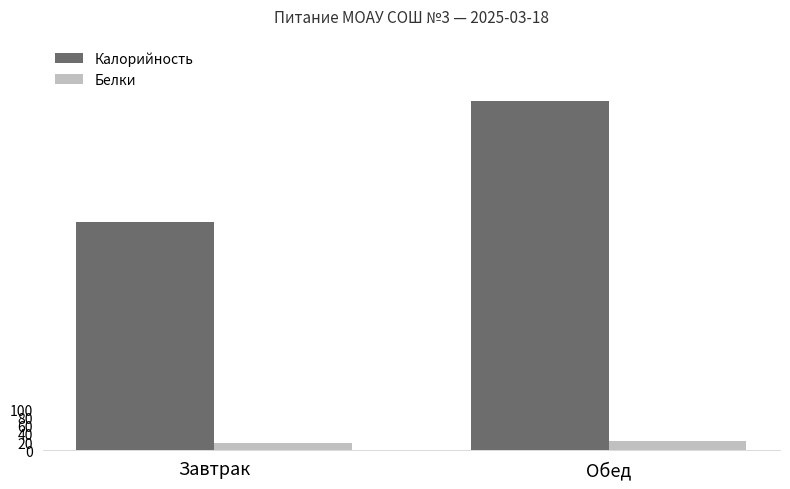

The value of Белки at Завтрак is 18. True or false?

True